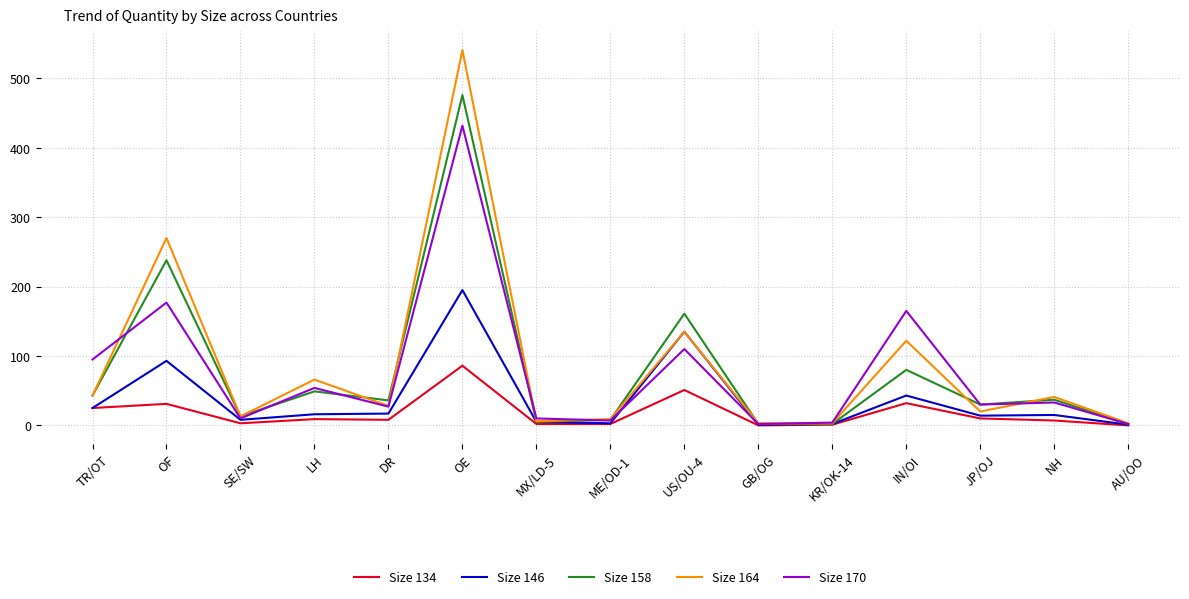

Which category has the highest value in the Size 158 series?

OE